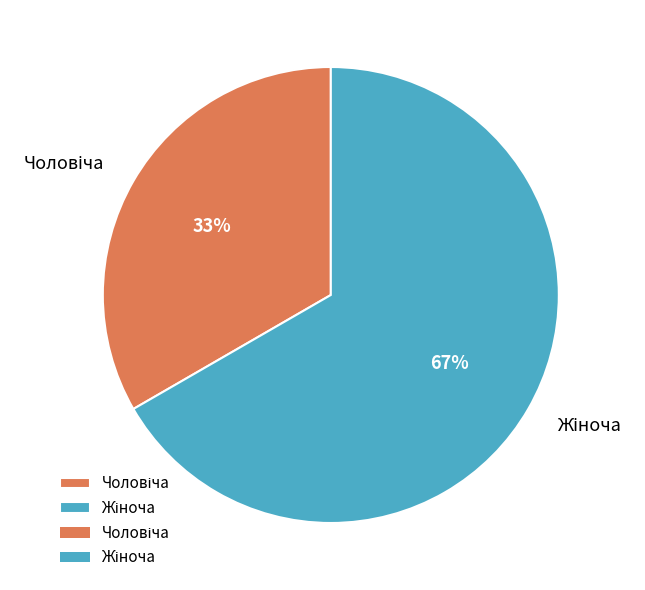

To the nearest percent, what is the average slice percentage?

50%